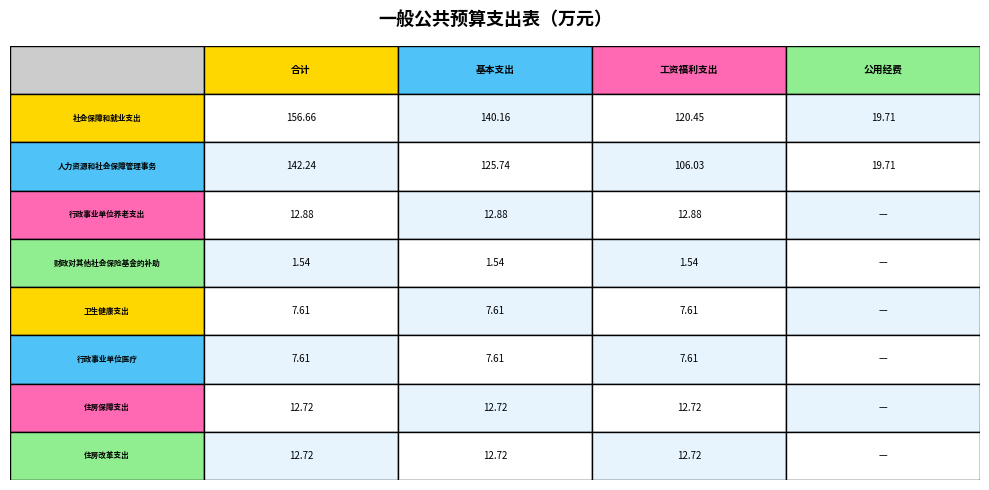

What is the sum of the 行政事业单位养老支出 values at 人力资源和社会保障管理事务 and 社会保障和就业支出?

25.8